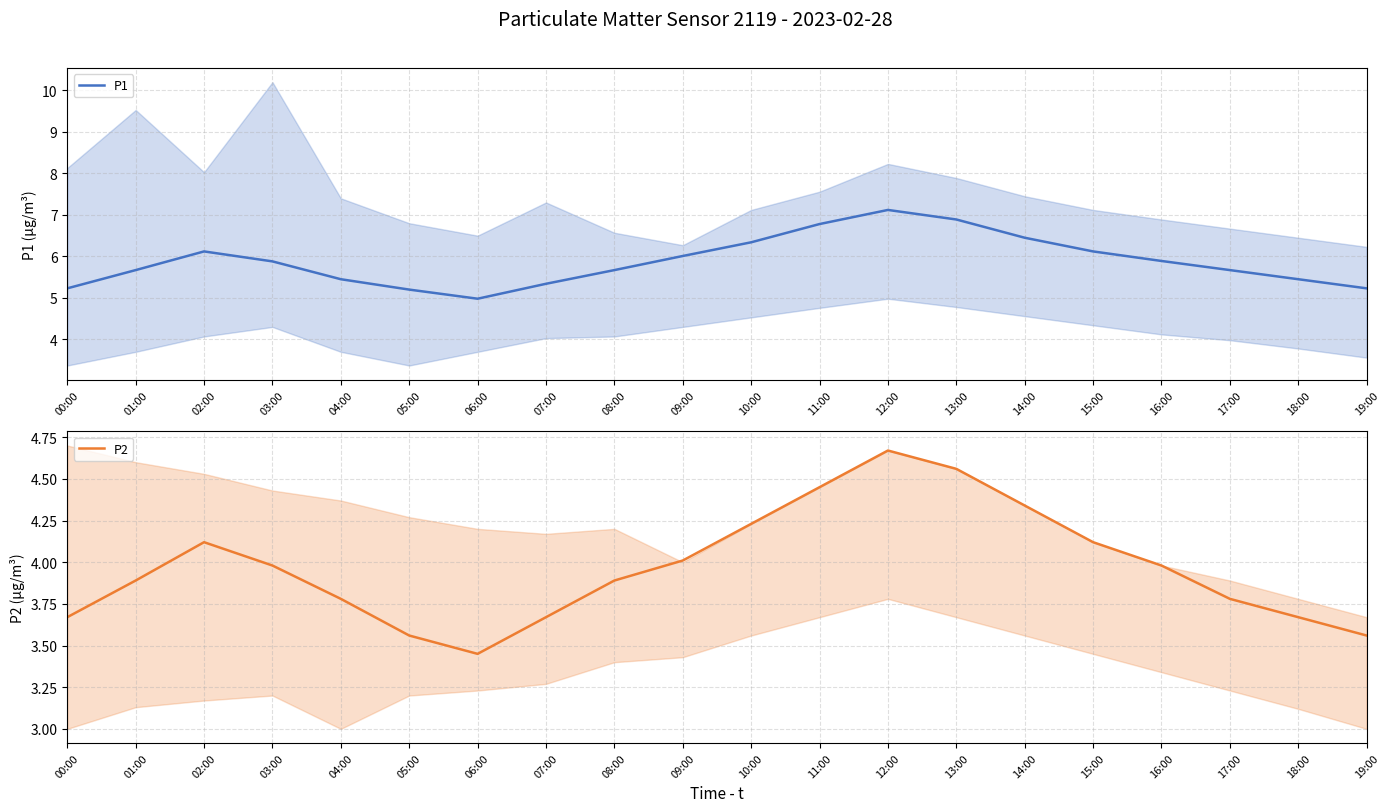

What is the difference between the P2 values at 14:00 and 12:00?

0.3